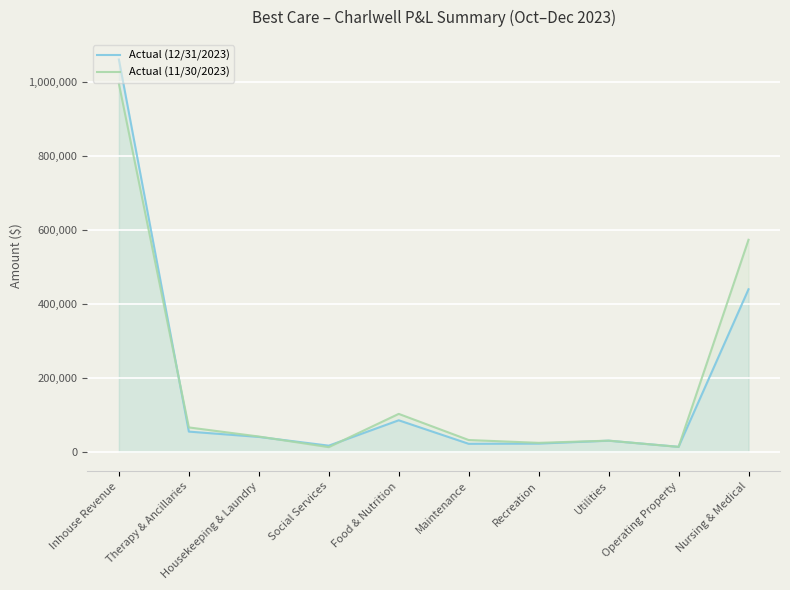

In Actual (11/30/2023), how many points are higher than both neighbors (excluding endpoints)?

2